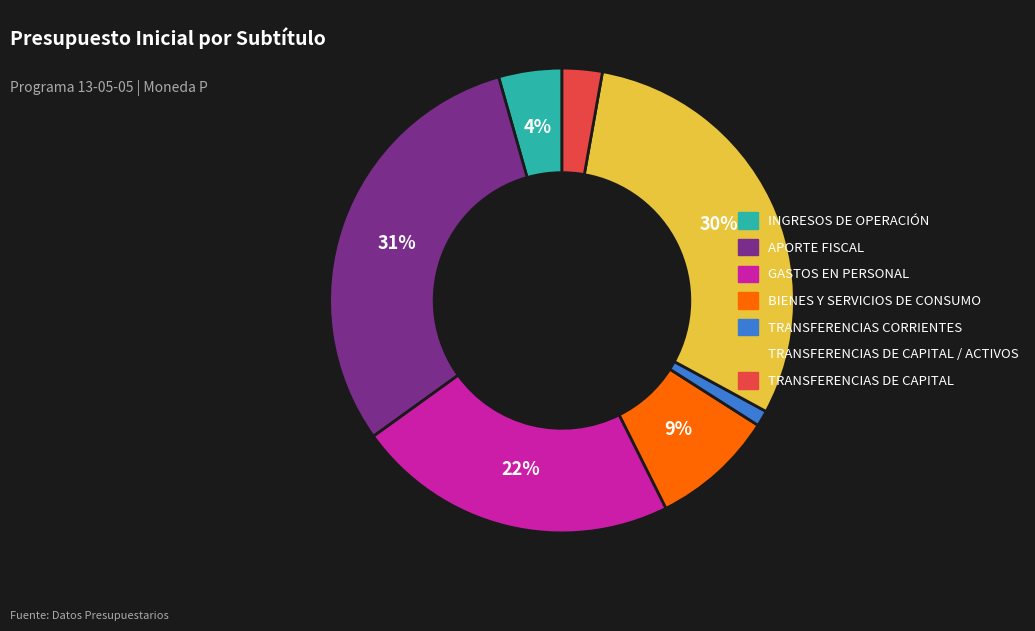

Is there a majority slice in this chart?

No